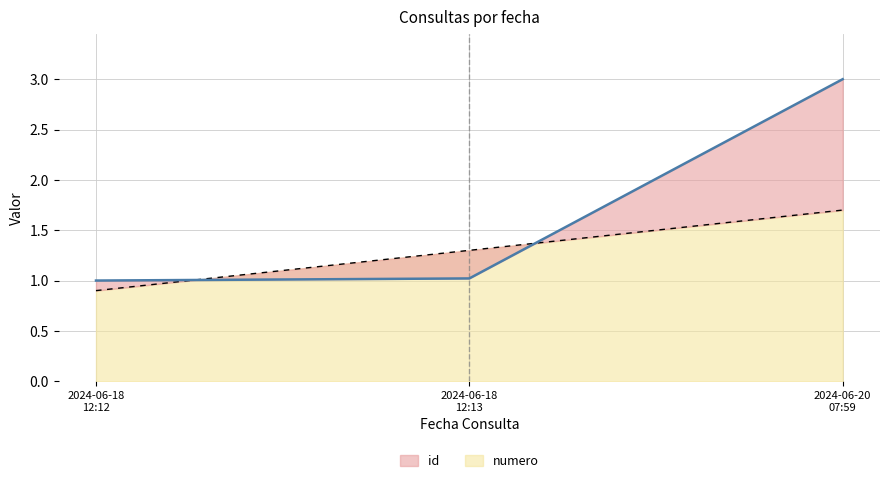

What is the label of the 3rd point from the right?

2024-06-18
12:12